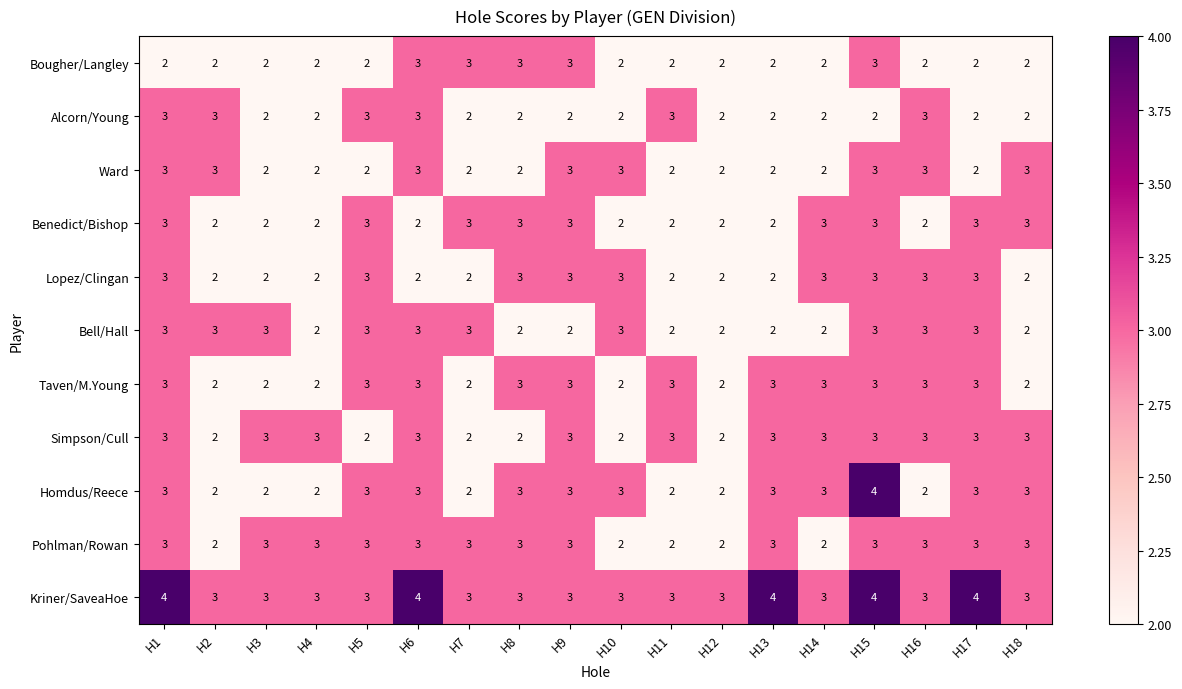

Which series has the widest spread of values?

Homdus/Reece